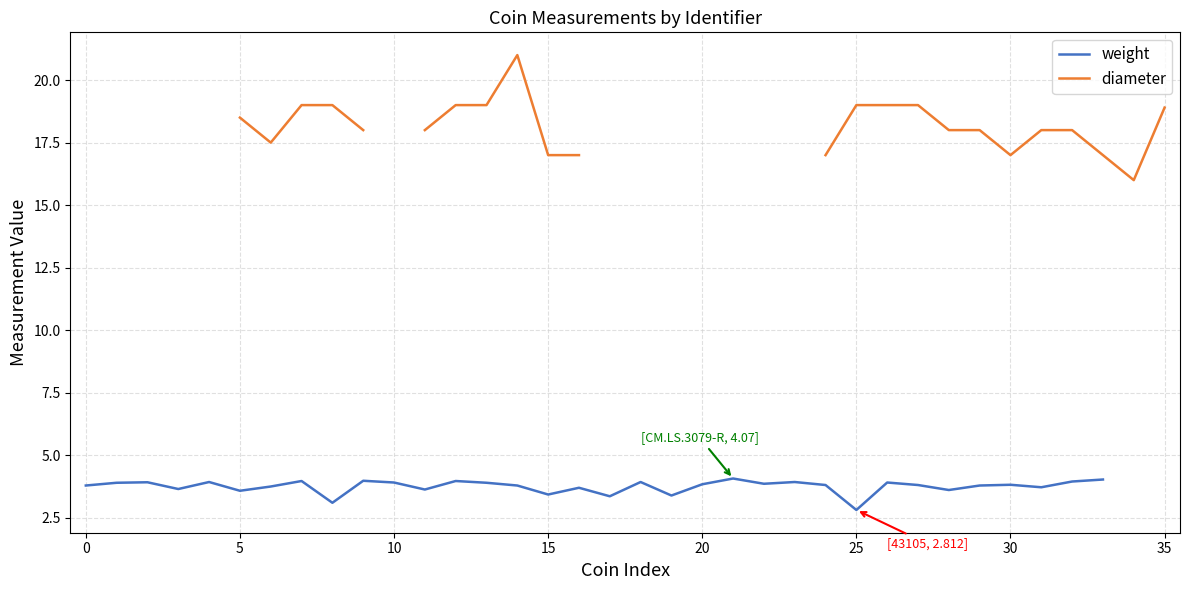

Rank the series at 32 from highest to lowest value.

diameter, weight